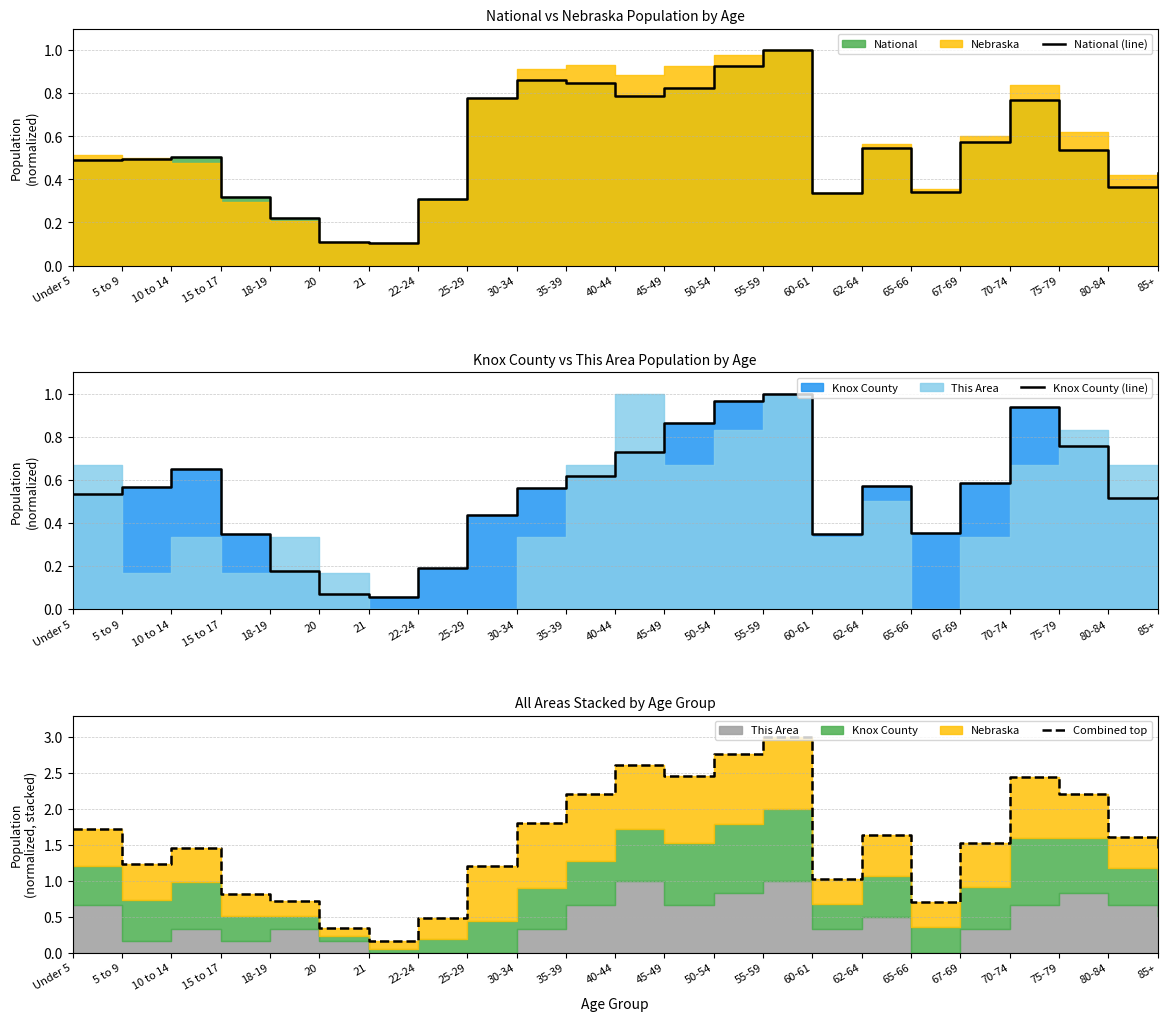

What is the difference between the Combined top values at Under 5 and 80-84?

0.1